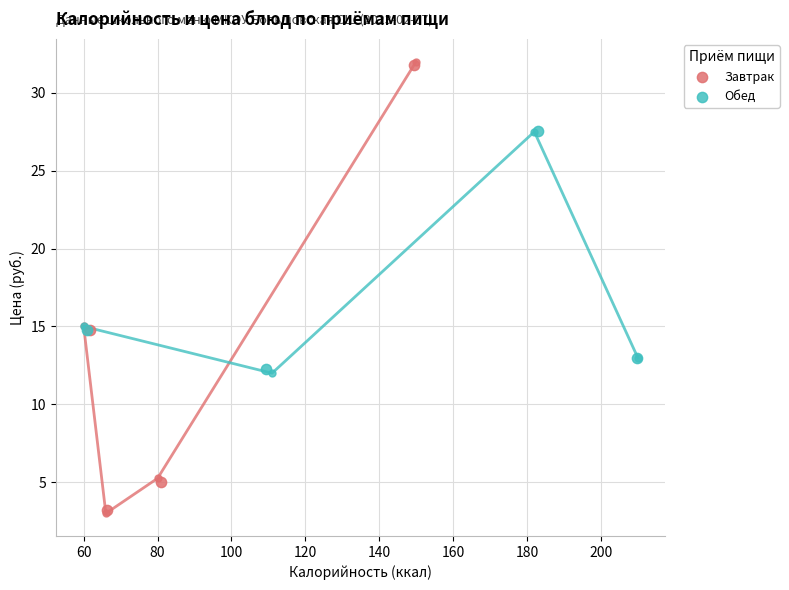

Which series contains the lowest Y value?

Завтрак